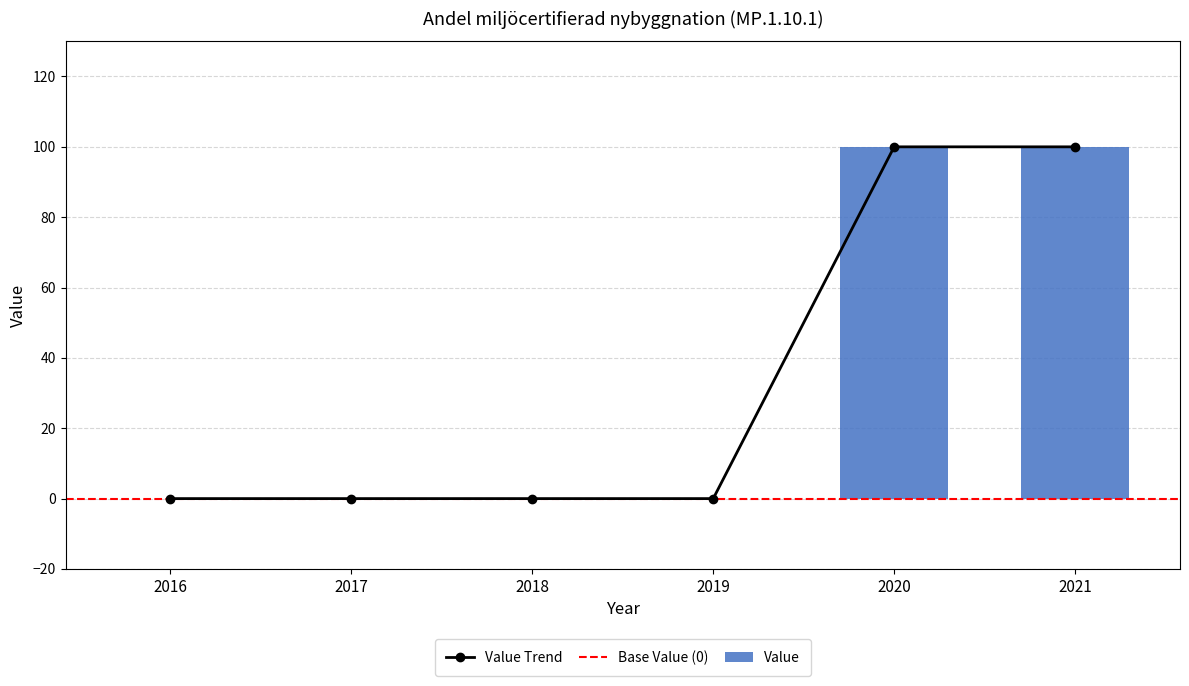

List the labels in order of value, largest first.

2020, 2021, 2016, 2017, 2018, 2019